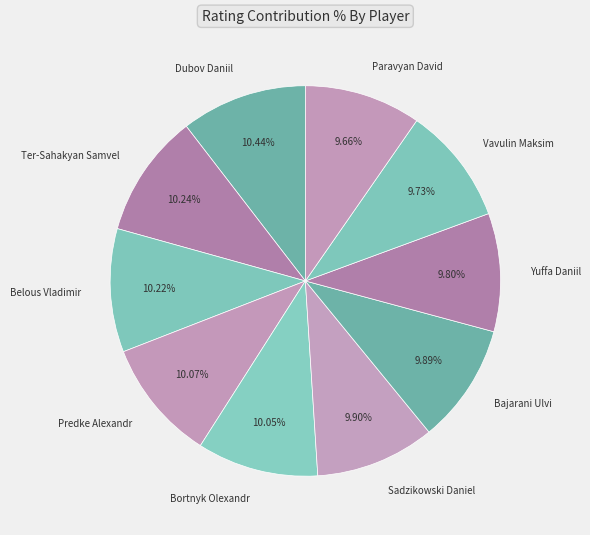

True or false: Predke Alexandr accounts for 16% of the total.

False